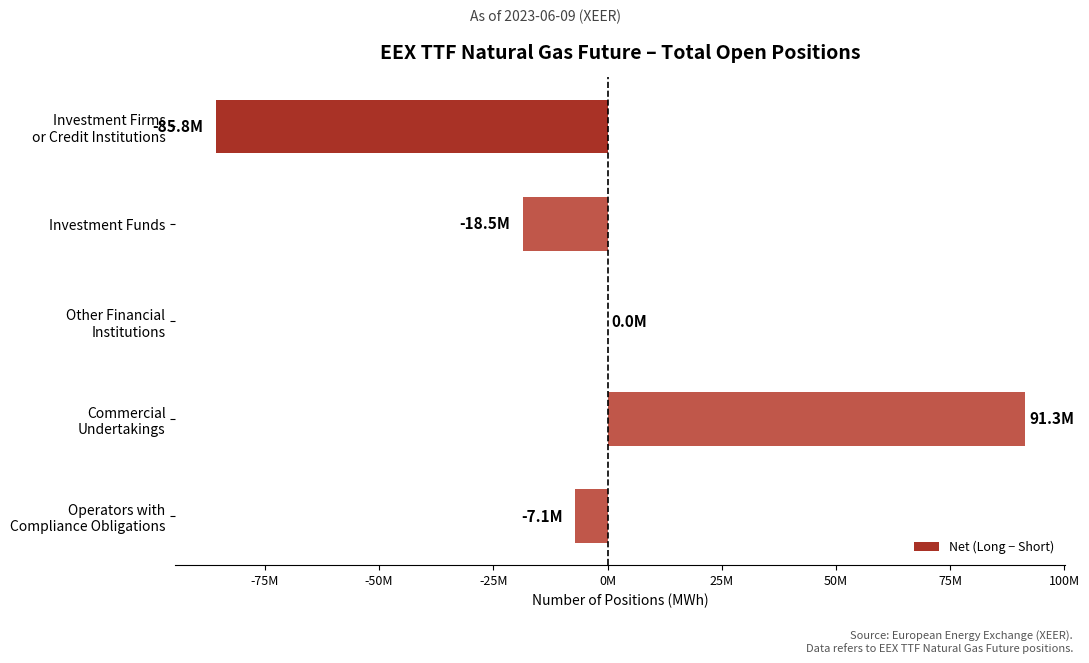

How many positive values are there?

1